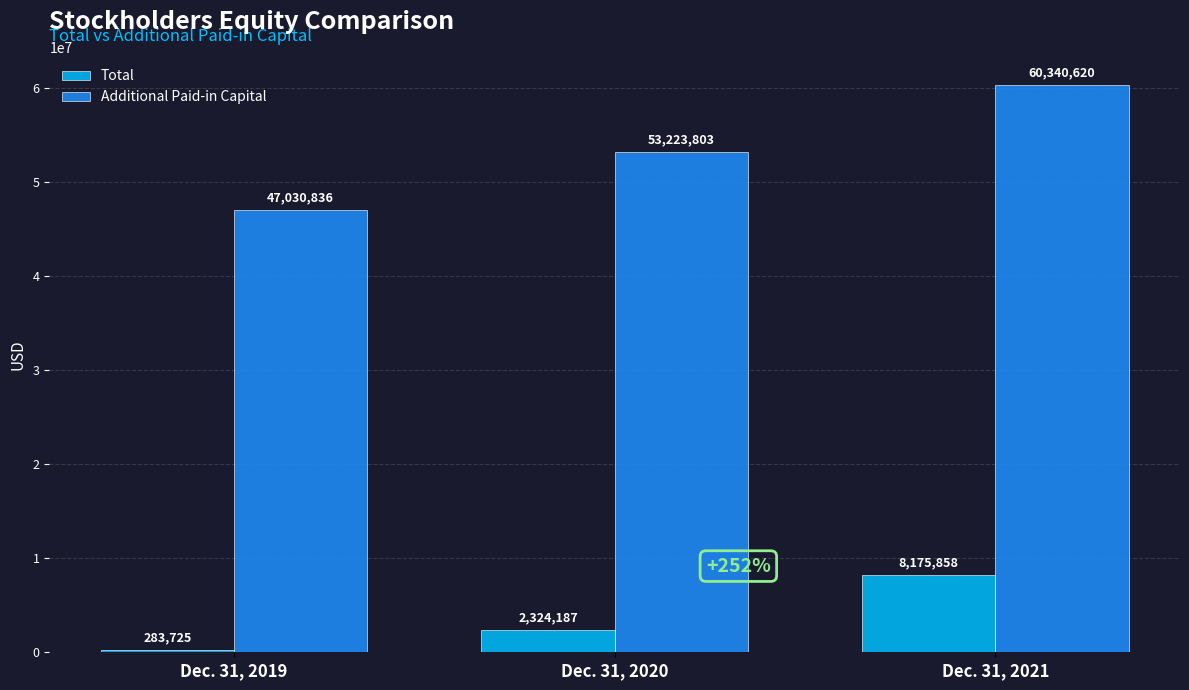

What is the average value of the Total series?

3594590